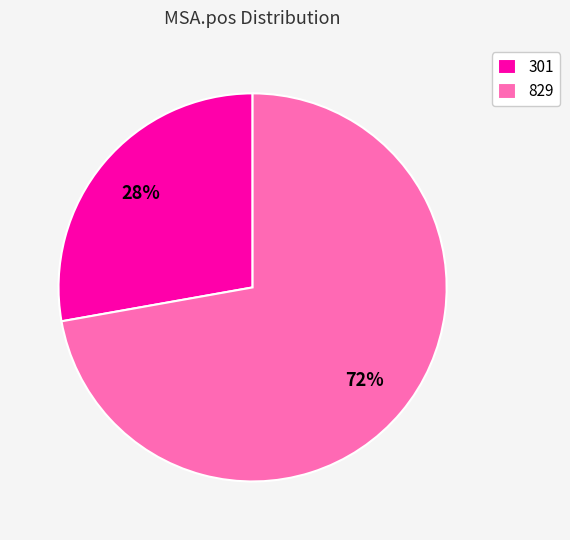

Is 301 the majority of the pie?

No